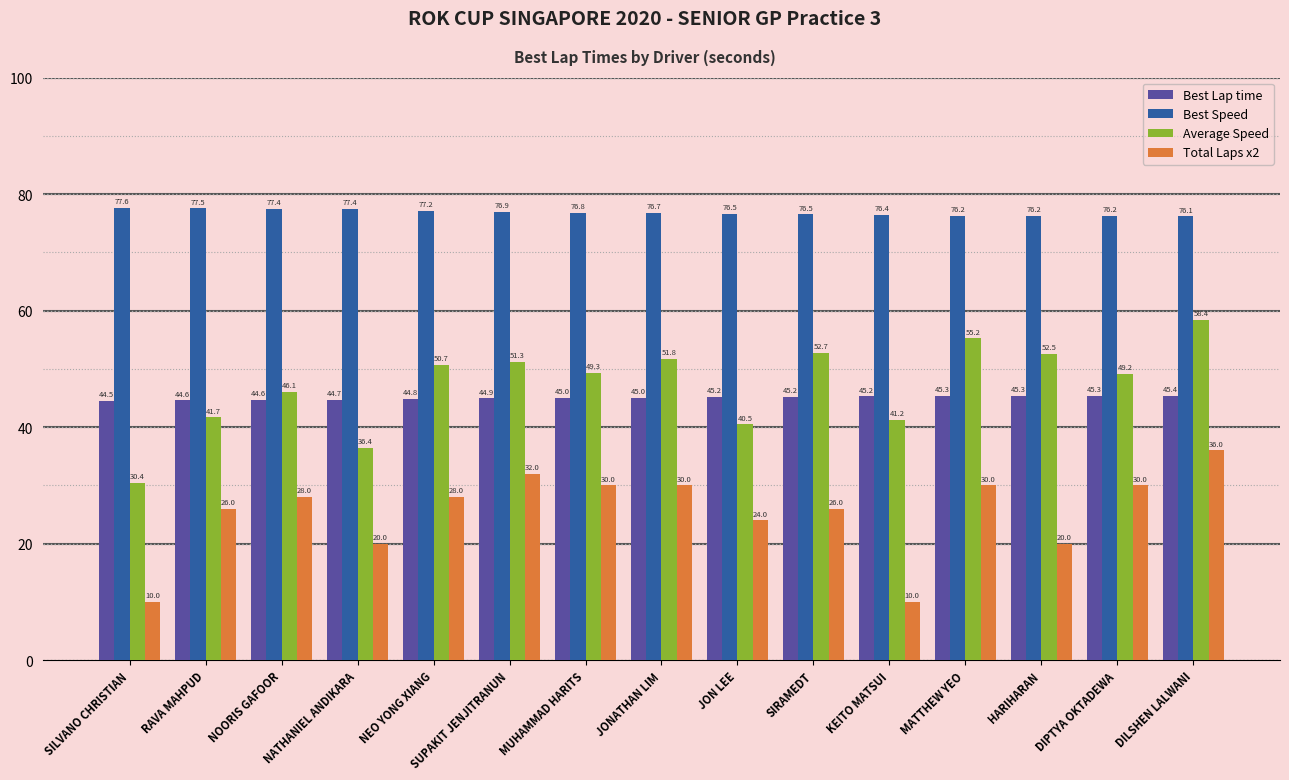

What is the value of the Best Lap time bar at the 1st from the left?

44.5